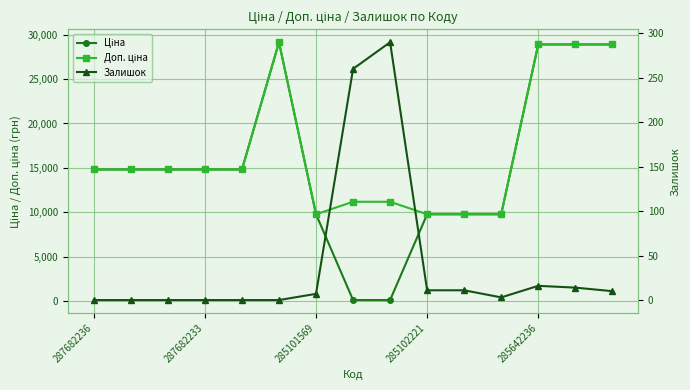

In Ціна, how many points are higher than both neighbors (excluding endpoints)?

1